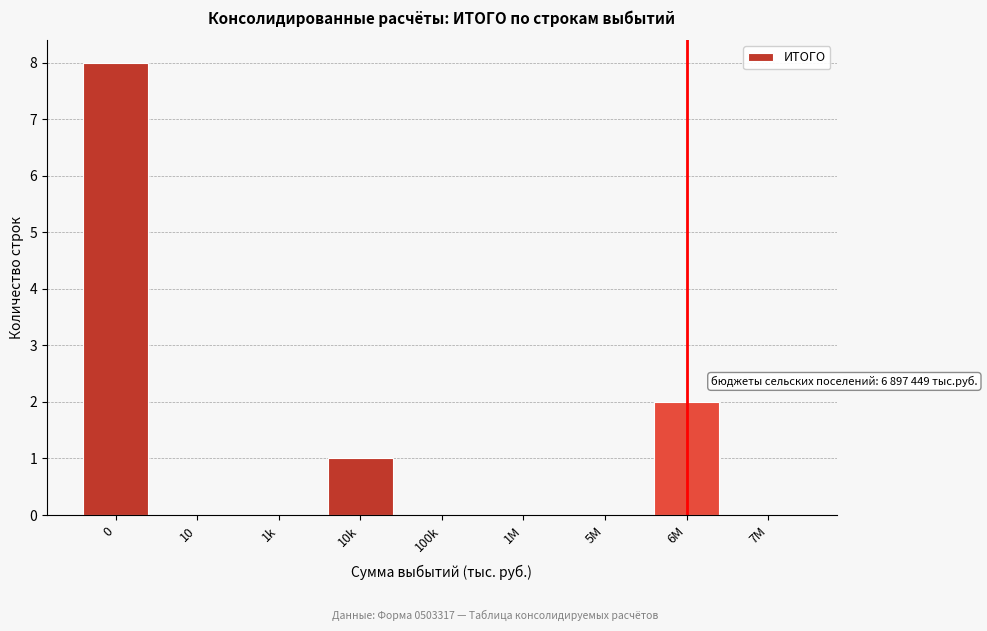

Reading right to left, extract all data points from this chart.

7M=0	6M=2	5M=0	1M=0	100k=0	10k=1	1k=0	10=0	0=8